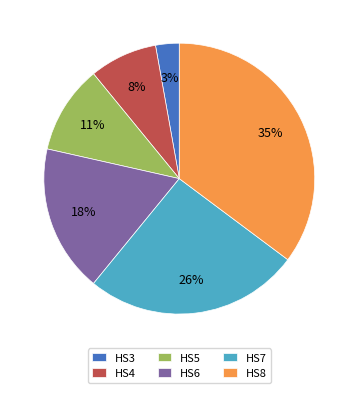

Which has a higher value, HS8 or HS7?

HS8